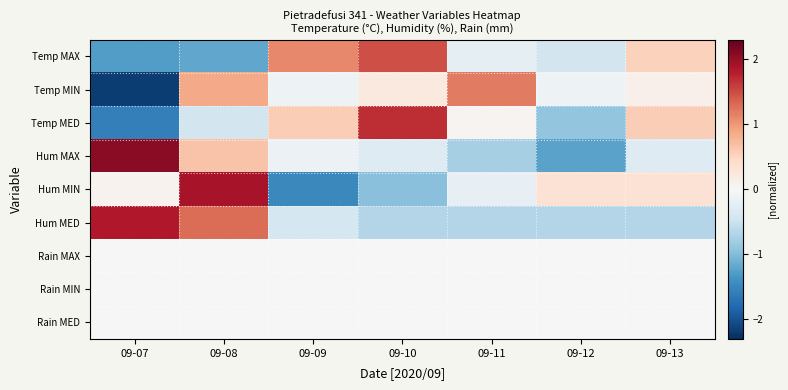

At how many categories does at least one series exceed 0?

7